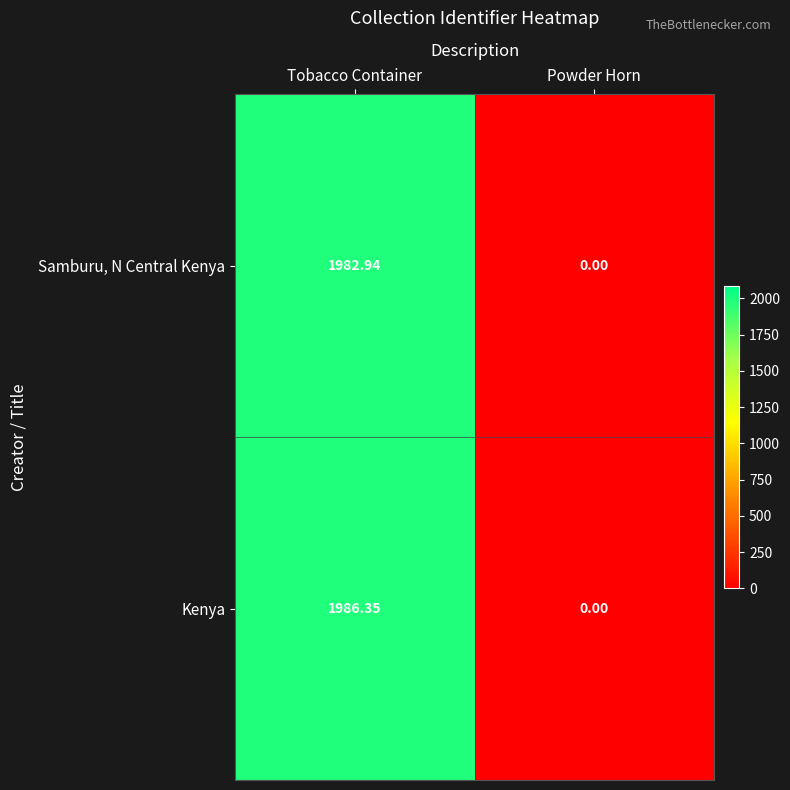

Which category has the highest value in the Kenya series?

Tobacco Container